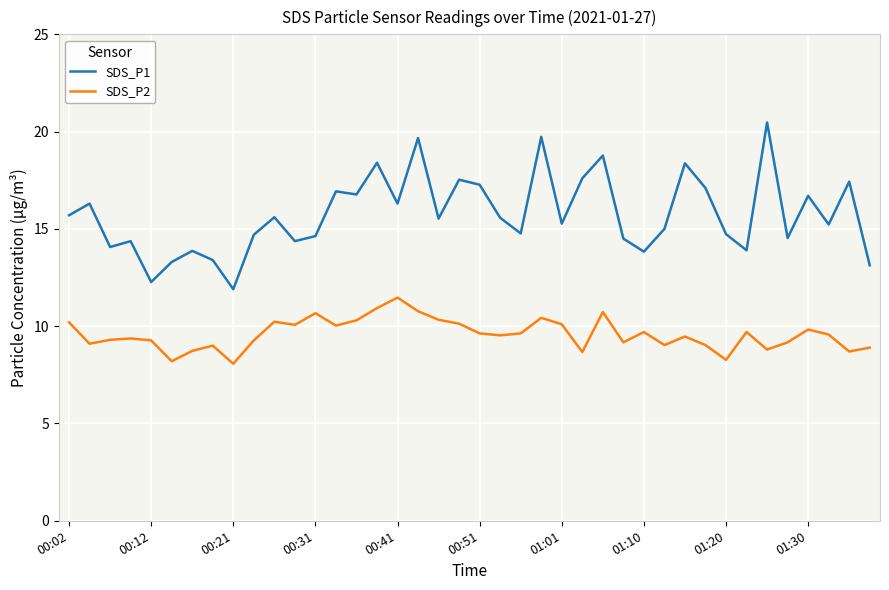

Does the chart have visible grid lines?

Yes